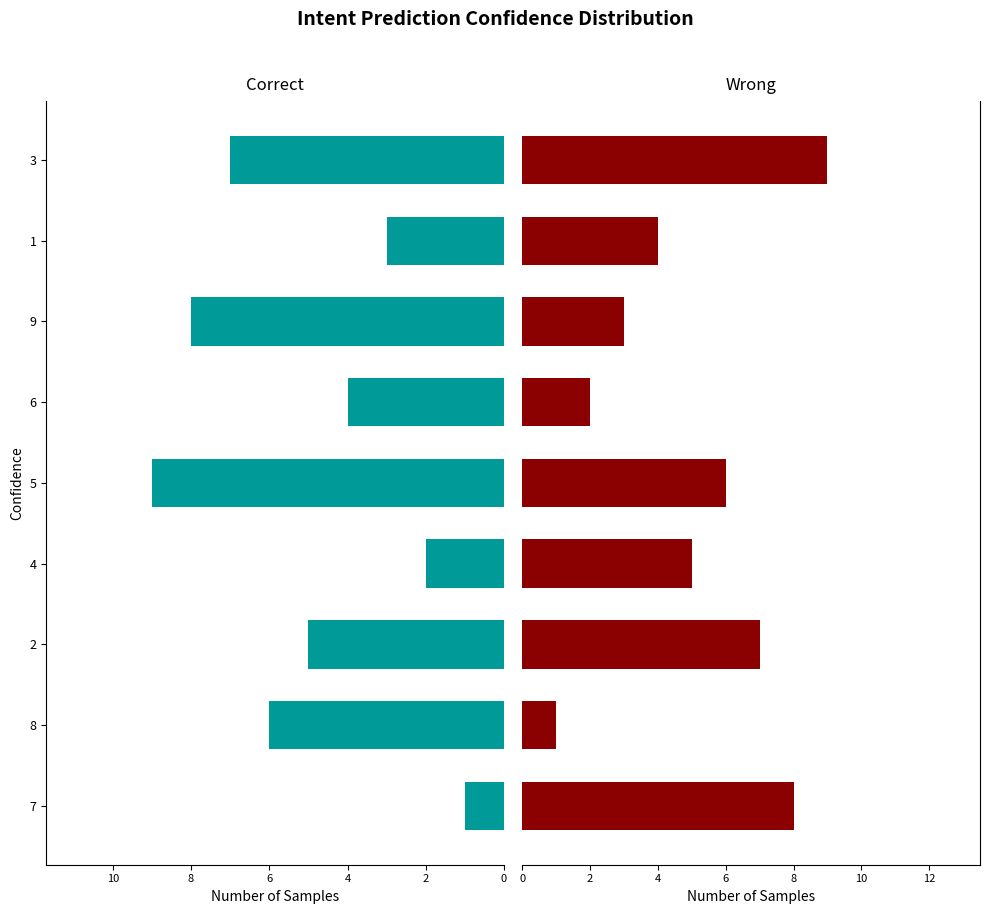

What is the difference between the maximum and second lowest values in the Wrong series?

7